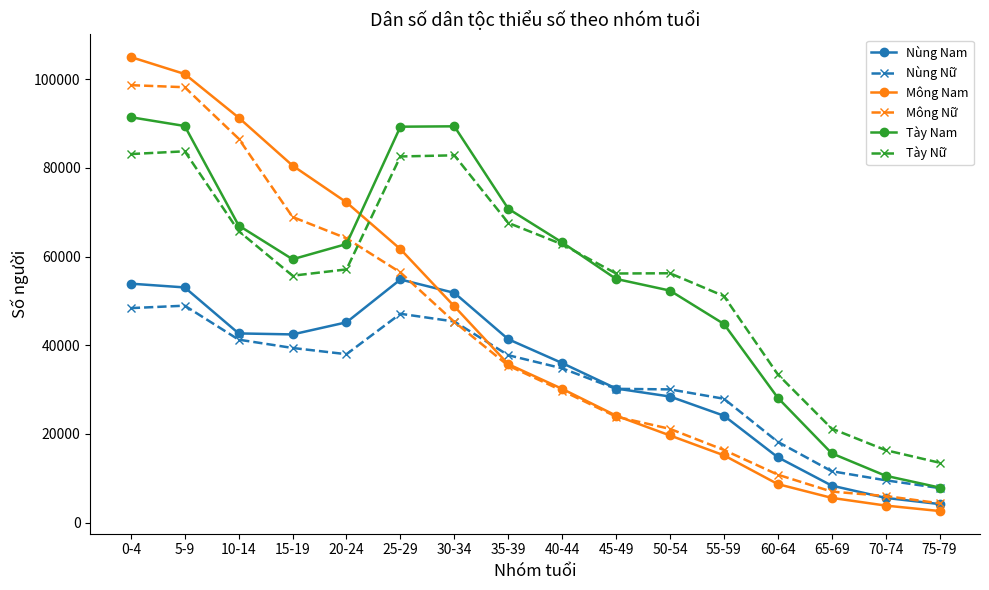

How many values in the Tày Nữ series are below 57121?

8